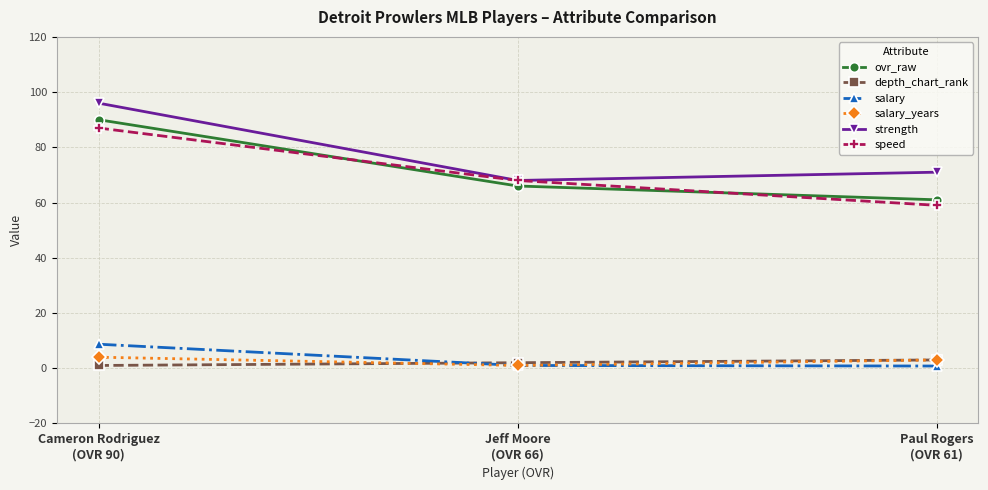

At how many categories does at least one series exceed 56?

3